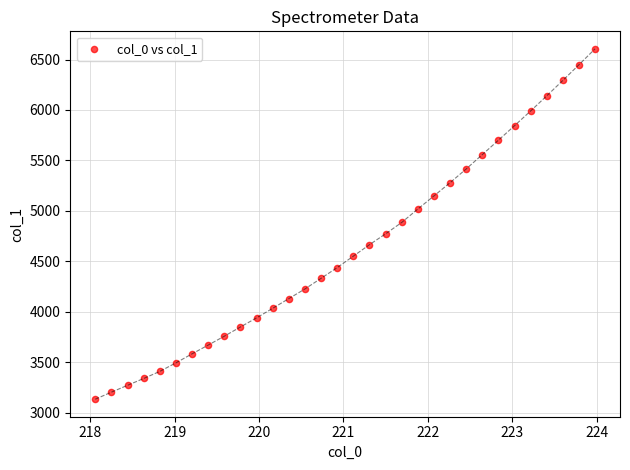

What is the range of Y values (max minus min)?

3472.4